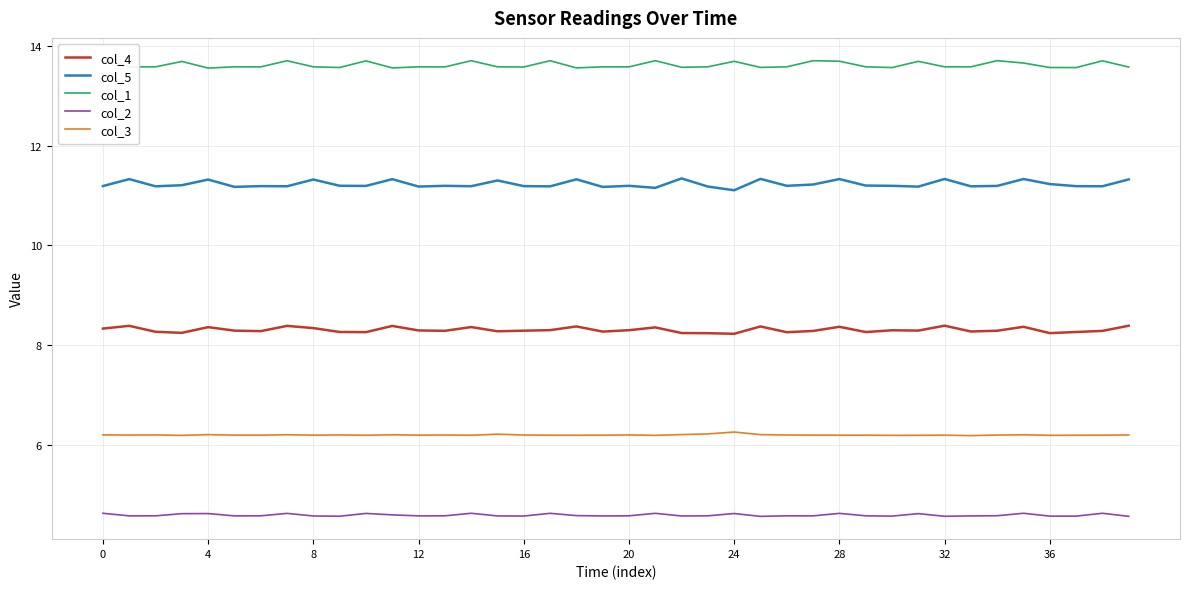

Which series has the largest range (max minus min)?

col_5